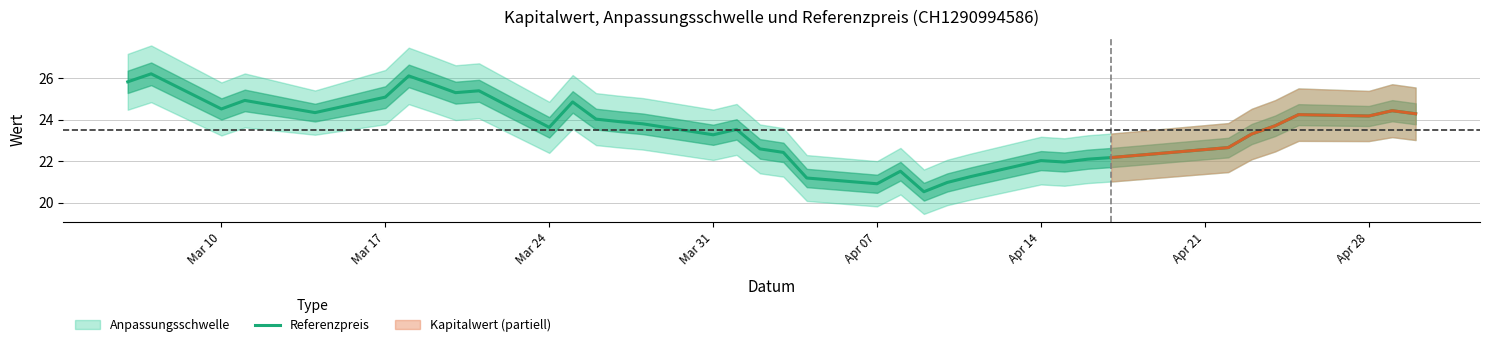

What is the minimum value for Referenzpreis?

20.5